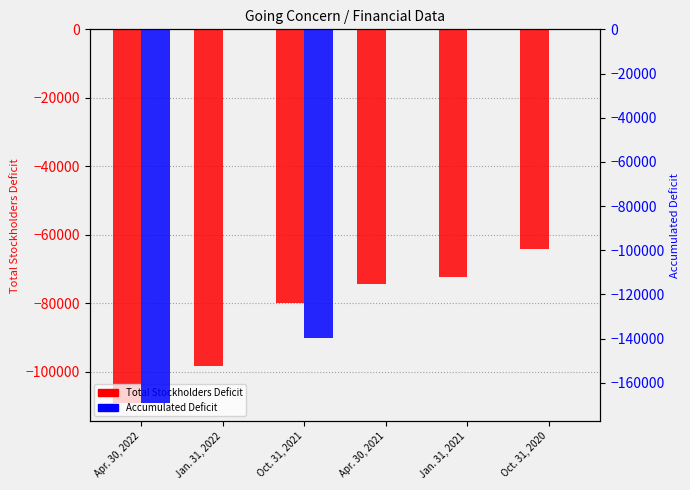

True or false: Accumulated Deficit has a value of -139893 at Oct. 31, 2021.

True